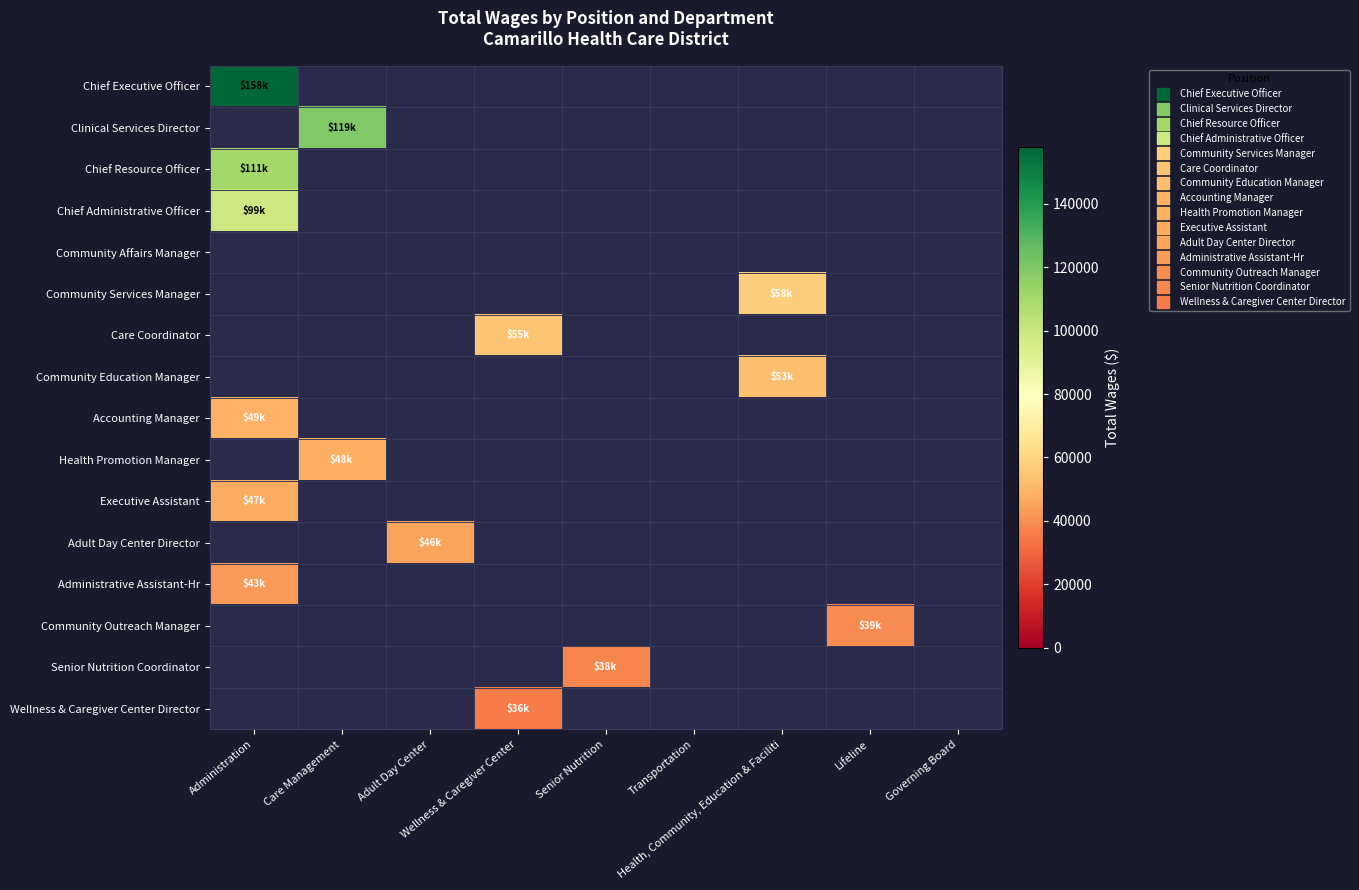

What is the smallest value displayed?

35690.0